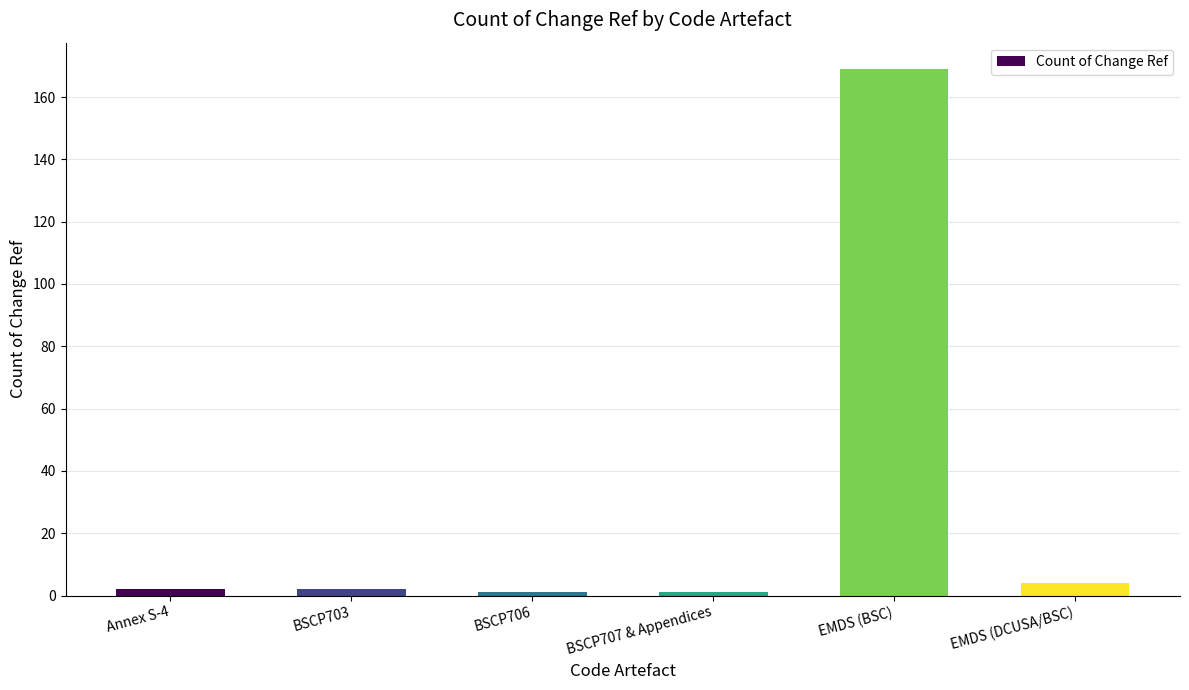

What is the label of the 1st bar from the left?

Annex S-4